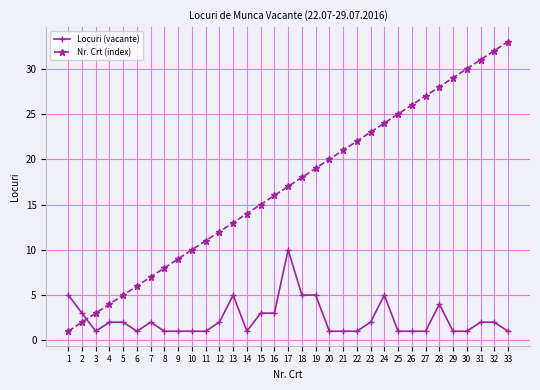

Count the Locuri (vacante) values in the range 1 to 3.

26